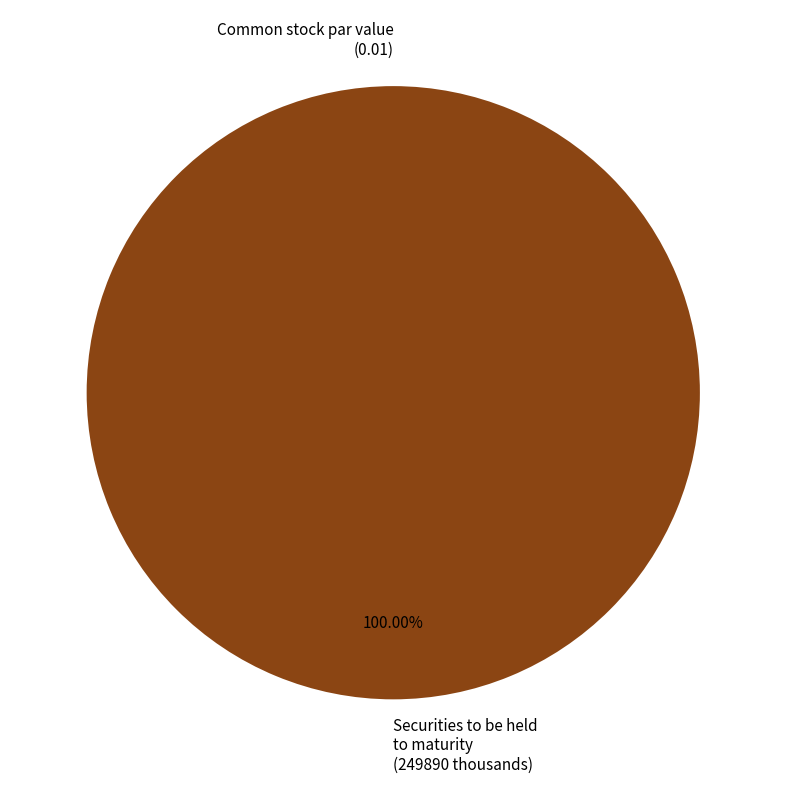

Rank the categories by value from lowest to highest.

Common stock, par value per share, Securities to be held to maturity, fair value